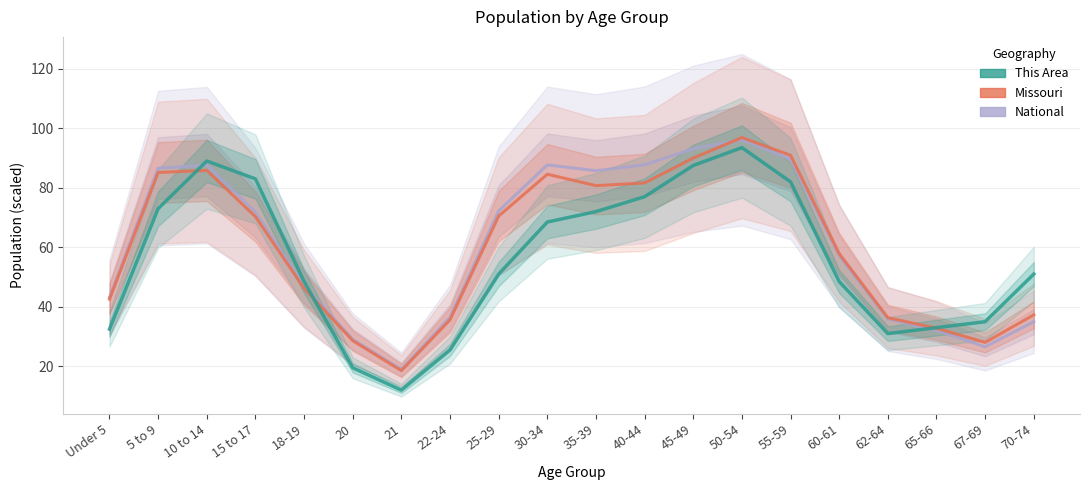

Which series has the largest range (max minus min)?

This Area